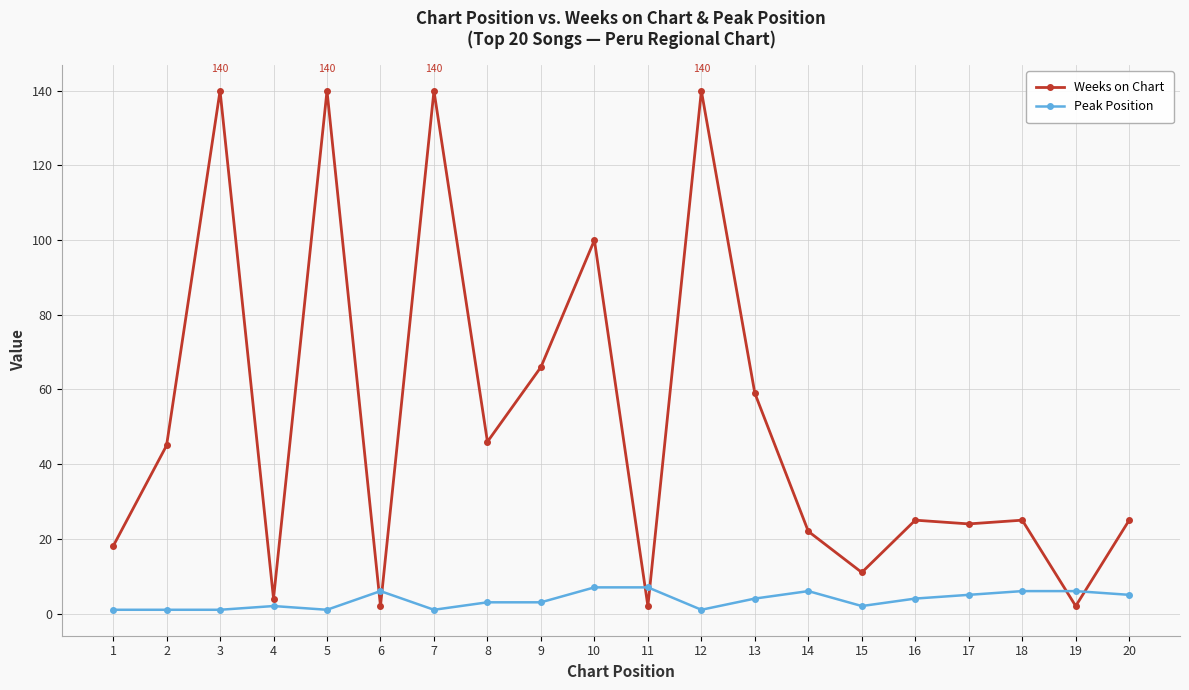

True or false: Weeks on Chart has a value of 2 at 19.

True